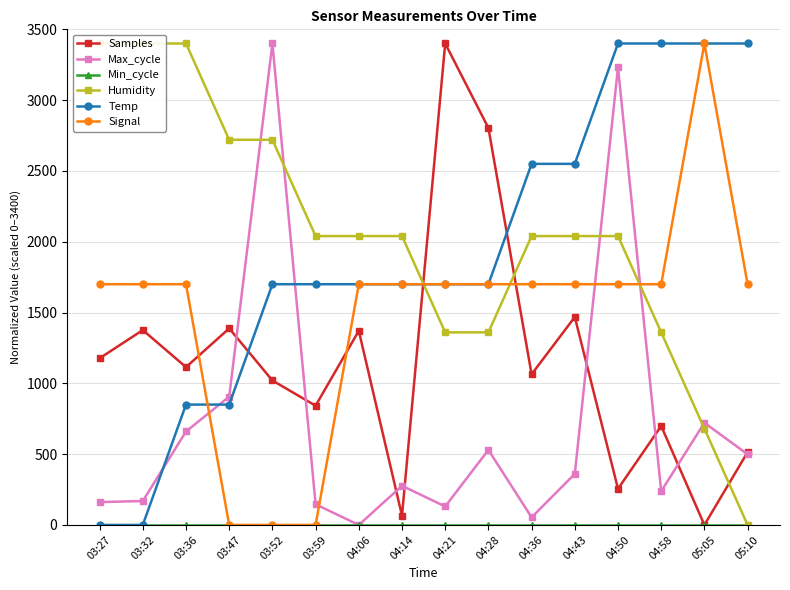

What is the greatest value displayed?

3400.0